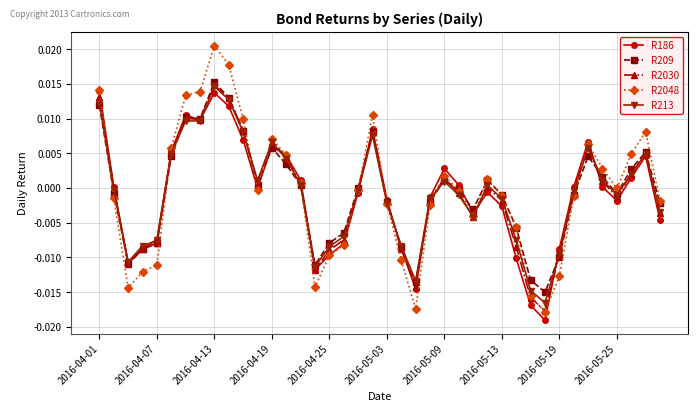

Which series has the largest range (max minus min)?

R2048